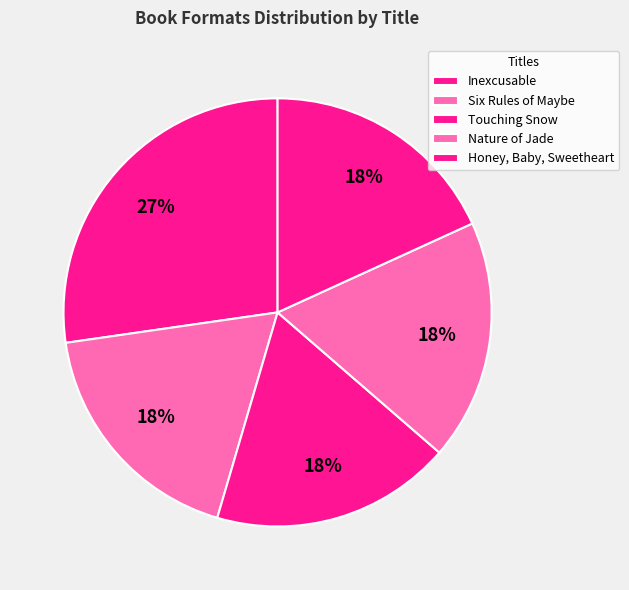

Is it true that Touching Snow is 25% of the pie?

False